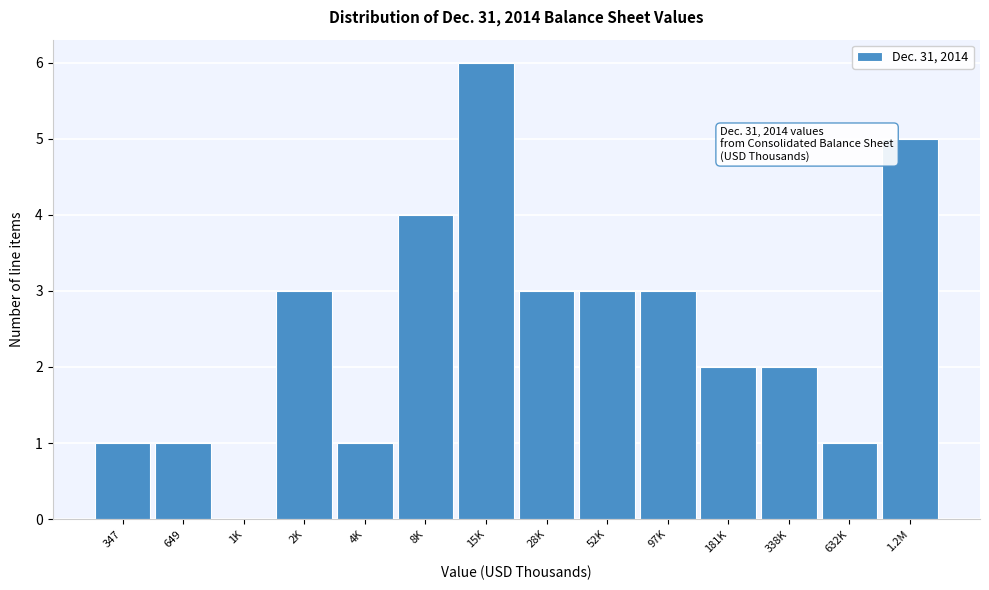

Reading left to right, list all the values displayed in this chart.

347=1	649=1	1K=0	2K=3	4K=1	8K=4	15K=6	28K=3	52K=3	97K=3	181K=2	338K=2	632K=1	1.2M=5